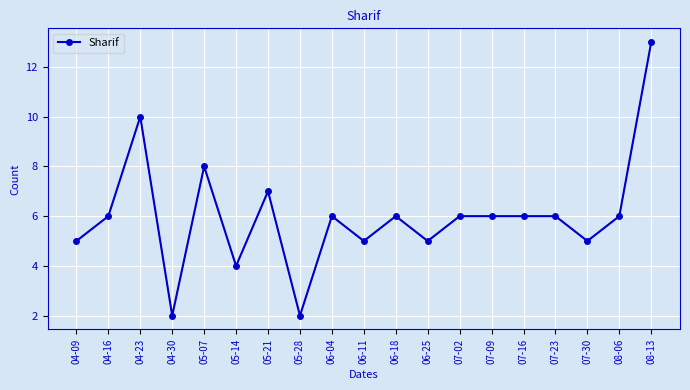

Approximately how many times larger is the value at 05-14 compared to 07-09?

0.7